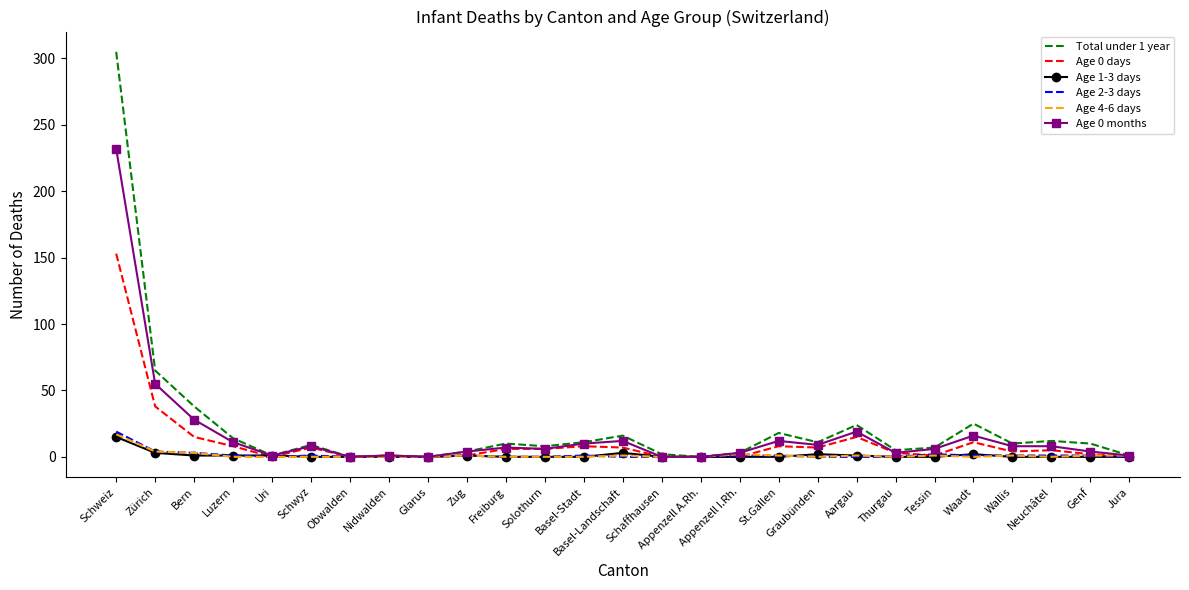

Which series has the largest range (max minus min)?

Total under 1 year